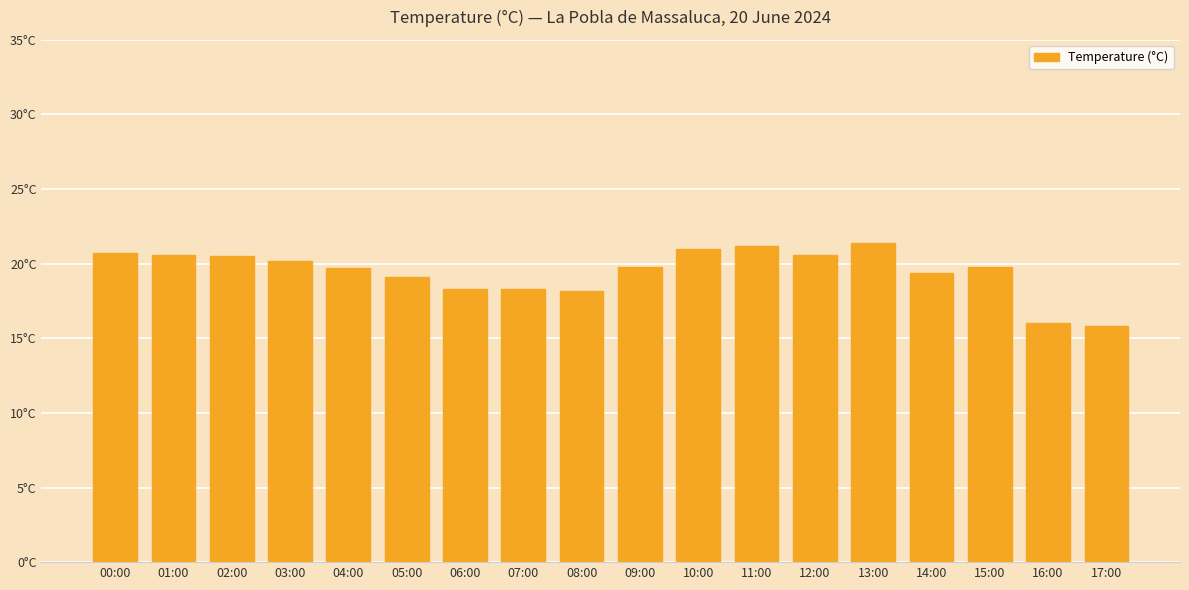

What is the value of the 15th bar from the left?

19.4